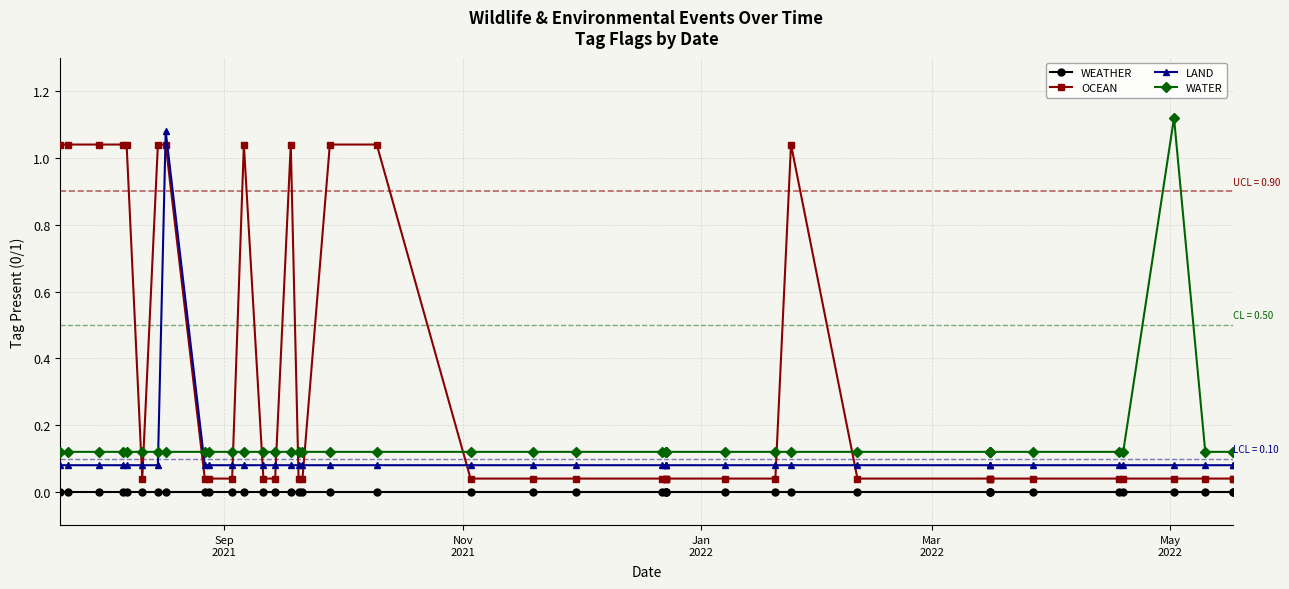

What is the value of the LAND point at the 10th from the left?

0.1